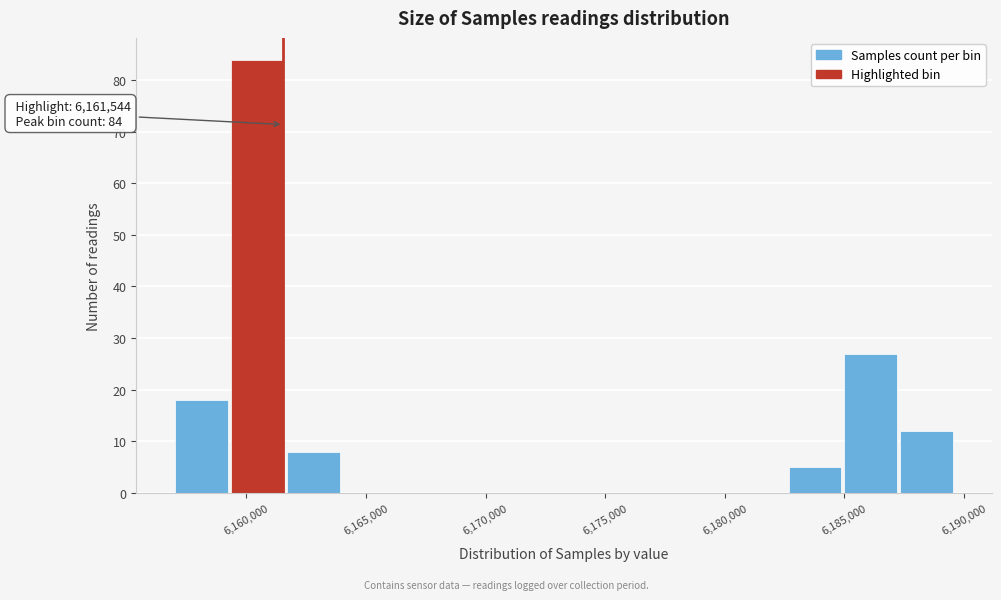

Over which range of the x-axis is the bar tallest?

6159500 to 6161500